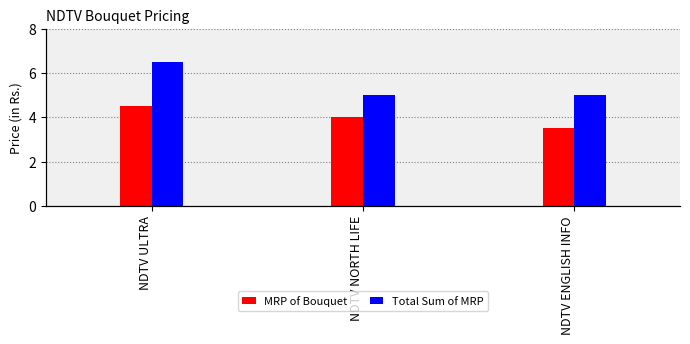

Rank the series by their average value, from highest to lowest.

Total Sum of MRP, MRP of Bouquet